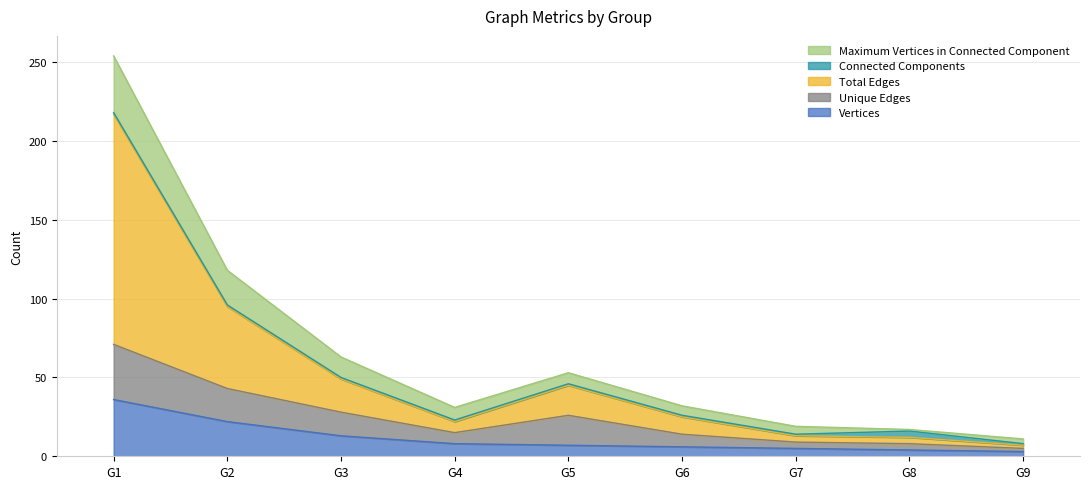

How many lines are shown in the chart?

5